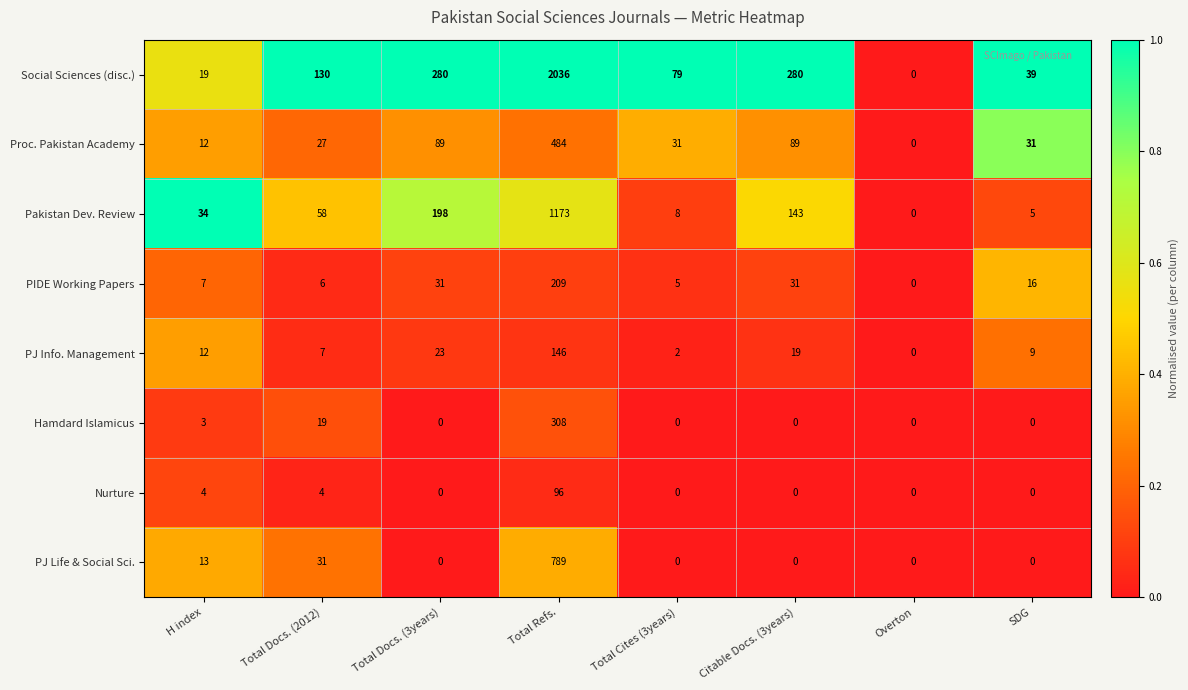

How many distinct data groups are displayed?

8